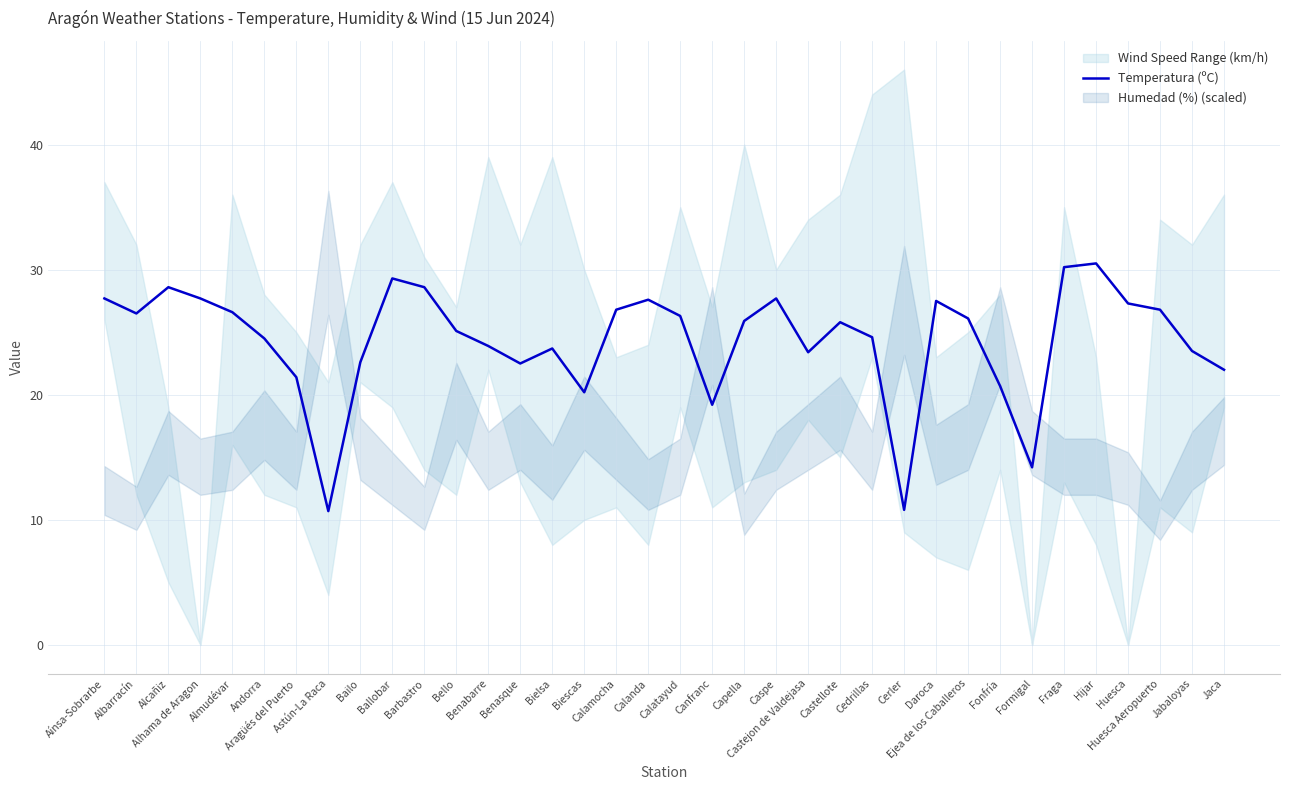

What is the average value?

24.3